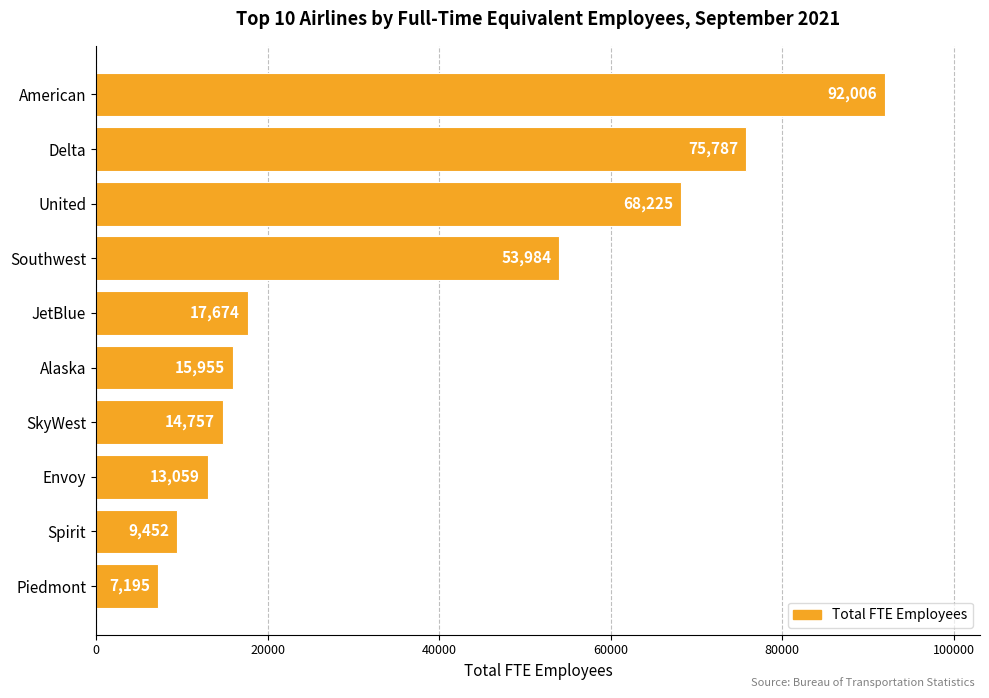

Which category has the lowest value across all series?

Piedmont